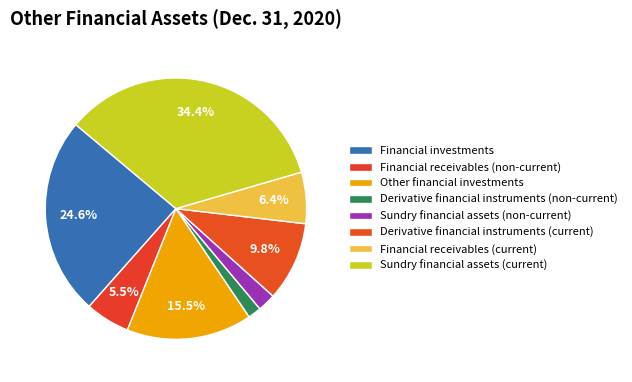

Rank the categories by value from highest to lowest.

Sundry financial assets (current), Financial investments, Other financial investments, Derivative financial instruments (current), Financial receivables (current), Financial receivables (non-current), Sundry financial assets (non-current), Derivative financial instruments (non-current)